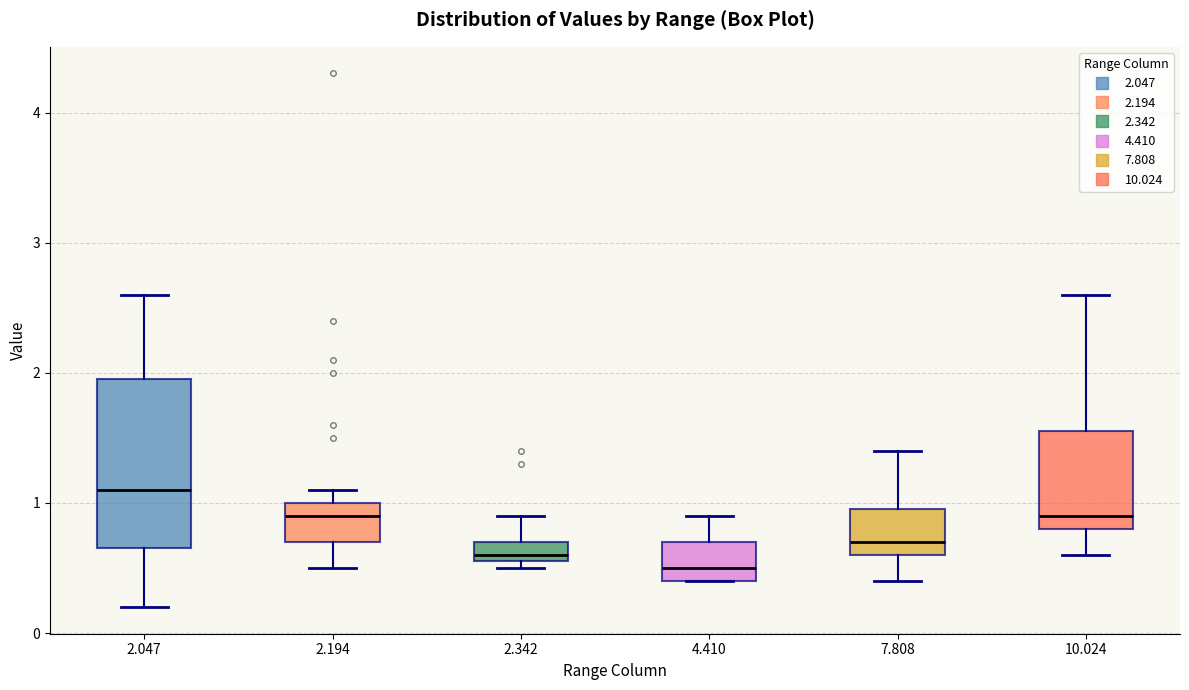

Comparing the boxes themselves (not the whiskers), which one is the tallest?

2.047